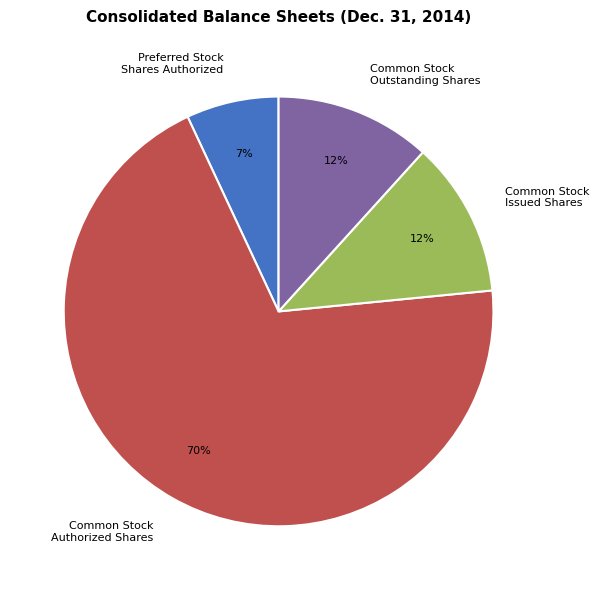

What percentage is the Common Stock Issued Shares slice, to the nearest percent?

12%